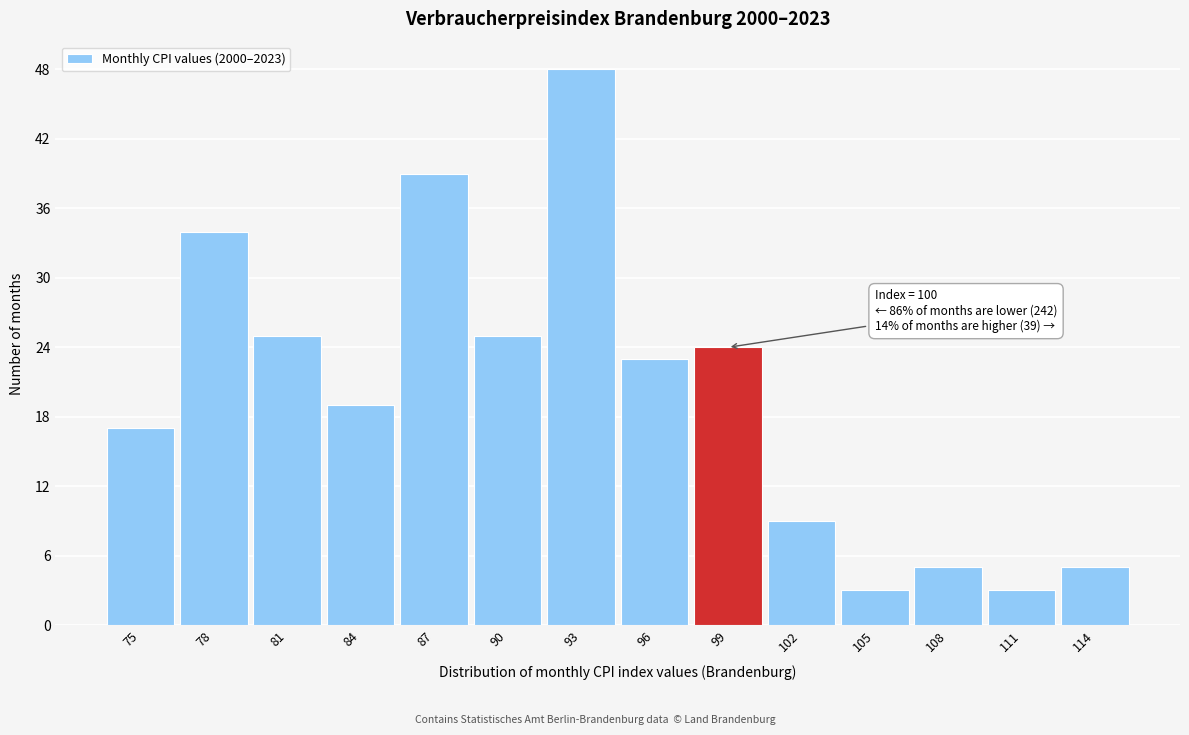

Reading right to left, extract all data points from this chart.

5	3	5	3	9	24	23	48	25	39	19	25	34	17